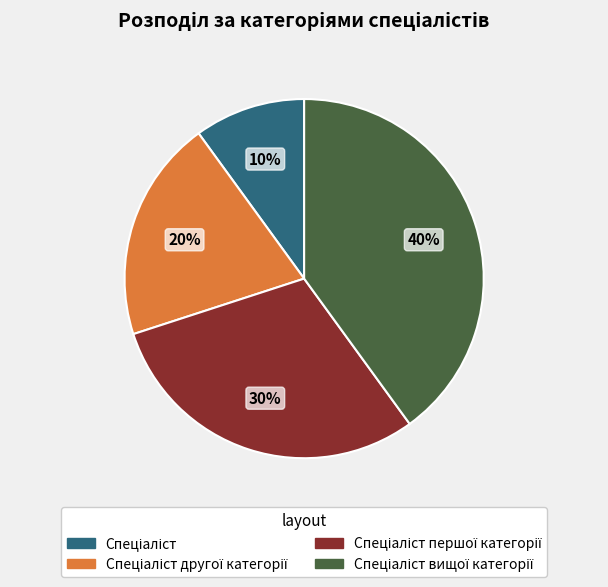

To the nearest percent, what is the difference between the largest and smallest slice percentages?

30%